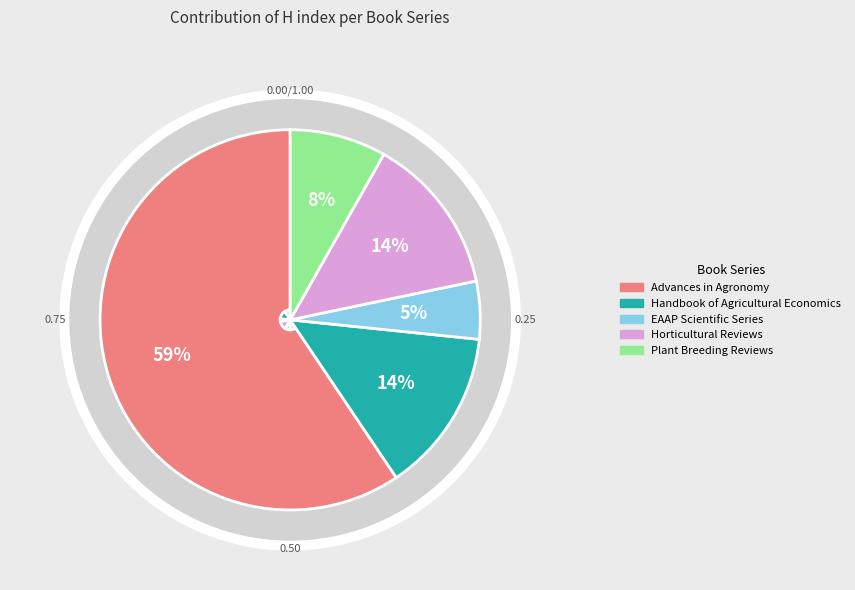

What portion of the pie excludes Plant Breeding Reviews?

91.8%